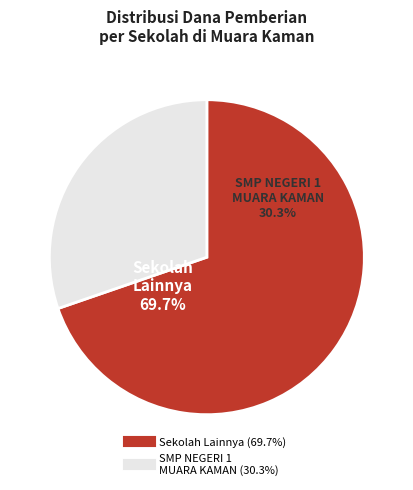

The SMP NEGERI 6 MUARA KAMAN slice represents 10% of the pie. True or false?

False